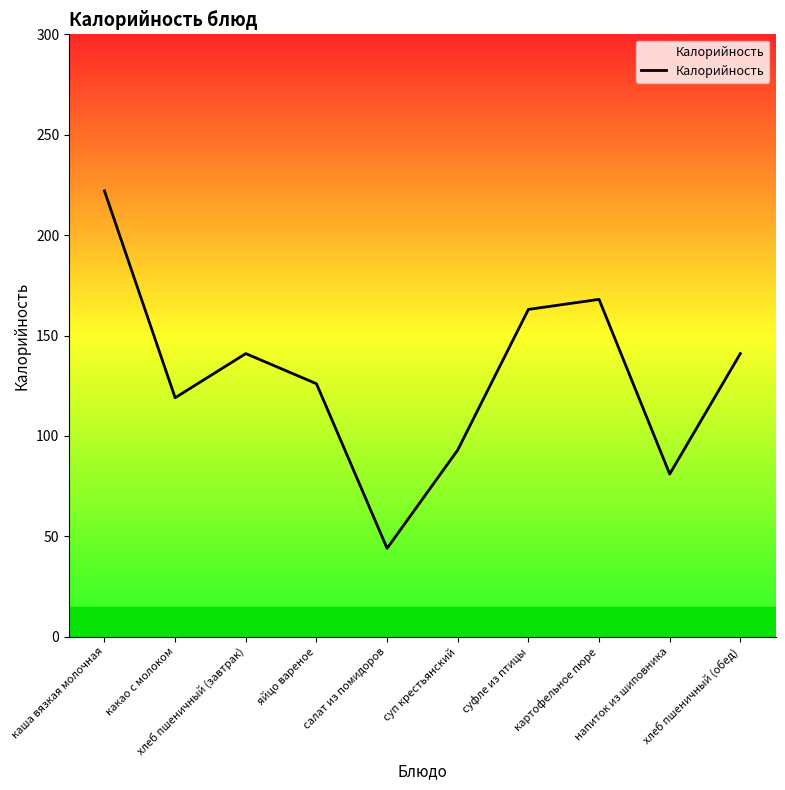

Count the number of data series in this chart.

1